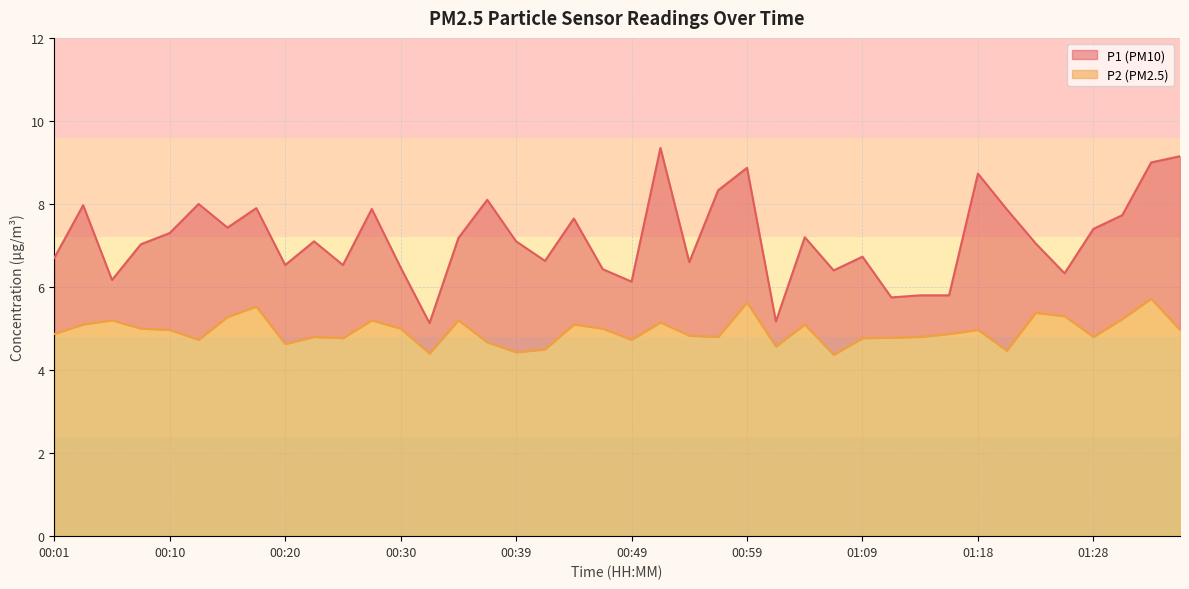

Reading left to right, extract all data points from this chart.

P1: 00:01=6.7	00:03=8.0	00:05=6.2	00:08=7.0	00:10=7.3	00:13=8.0	00:15=7.4	00:18=7.9	00:20=6.5	00:22=7.1	00:25=6.5	00:27=7.9	00:30=6.5	00:32=5.1	00:35=7.2	00:37=8.1	00:39=7.1	00:42=6.6	00:44=7.7	00:47=6.4	00:49=6.1	00:52=9.3	00:54=6.6	00:56=8.3	00:59=8.9	01:01=5.2	01:04=7.2	01:06=6.4	01:09=6.7	01:11=5.8	01:13=5.8	01:16=5.8	01:18=8.7	01:21=7.9	01:23=7.0	01:26=6.3	01:28=7.4	01:31=7.7	01:33=9.0	01:35=9.2
P2: 00:01=4.9	00:03=5.1	00:05=5.2	00:08=5.0	00:10=5.0	00:13=4.7	00:15=5.3	00:18=5.5	00:20=4.6	00:22=4.8	00:25=4.8	00:27=5.2	00:30=5.0	00:32=4.4	00:35=5.2	00:37=4.7	00:39=4.4	00:42=4.5	00:44=5.1	00:47=5.0	00:49=4.7	00:52=5.2	00:54=4.8	00:56=4.8	00:59=5.6	01:01=4.6	01:04=5.1	01:06=4.4	01:09=4.8	01:11=4.8	01:13=4.8	01:16=4.9	01:18=5.0	01:21=4.5	01:23=5.4	01:26=5.3	01:28=4.8	01:31=5.2	01:33=5.7	01:35=5.0